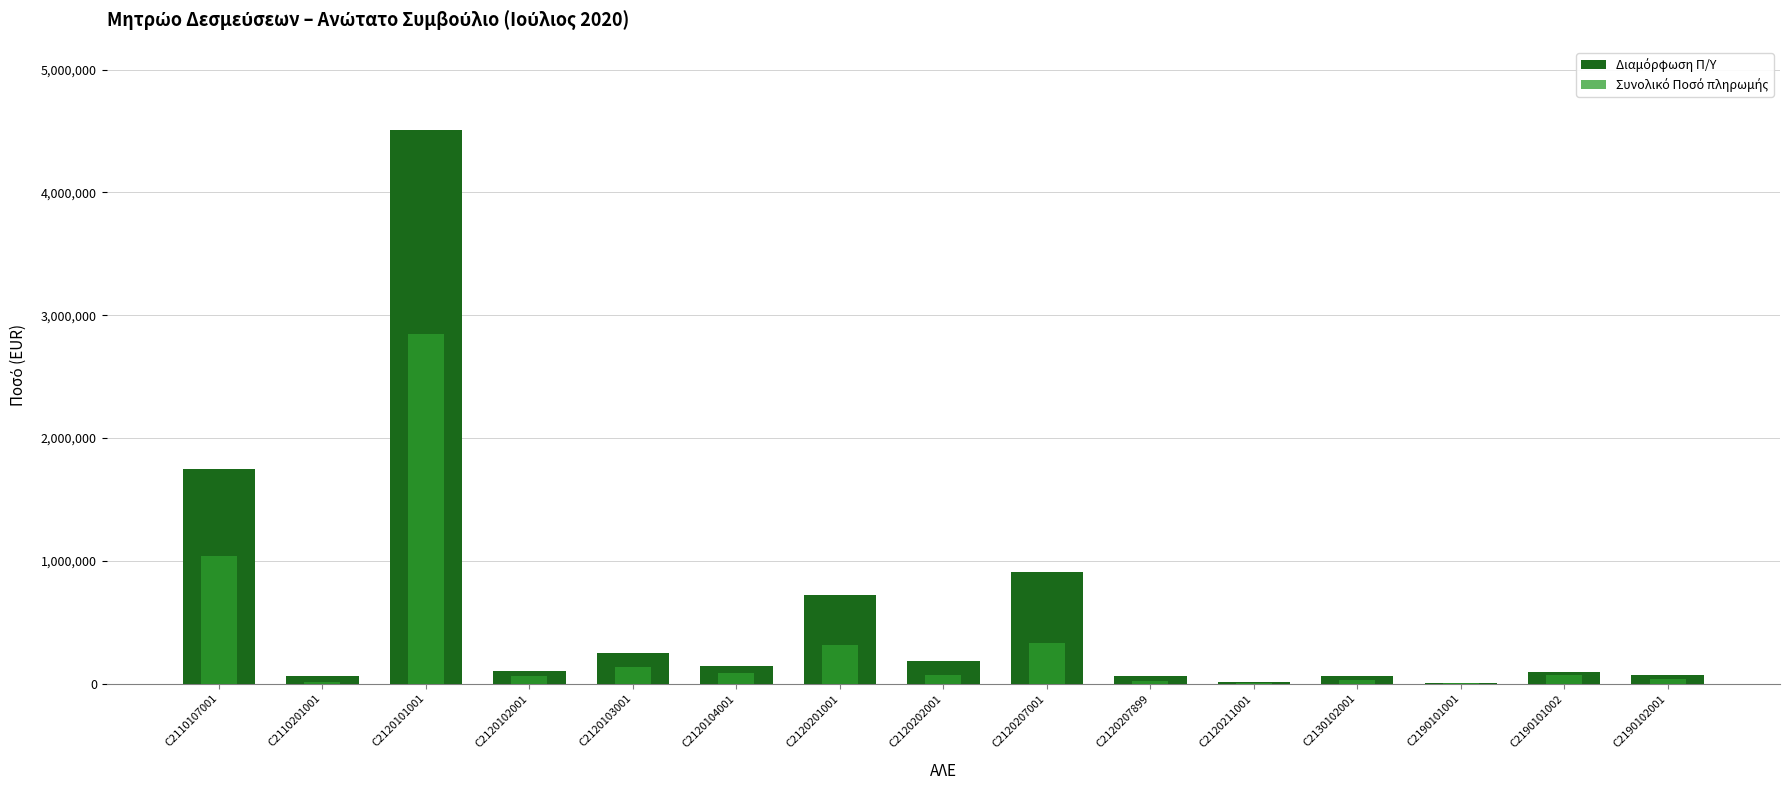

At which label is Συνολικό Ποσό πληρωμής closest to 1424006?

C2110107001